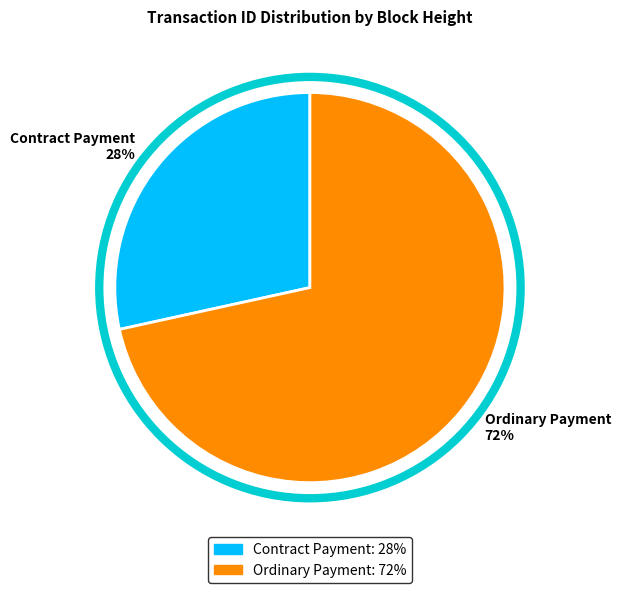

How many slices are in this pie chart?

2